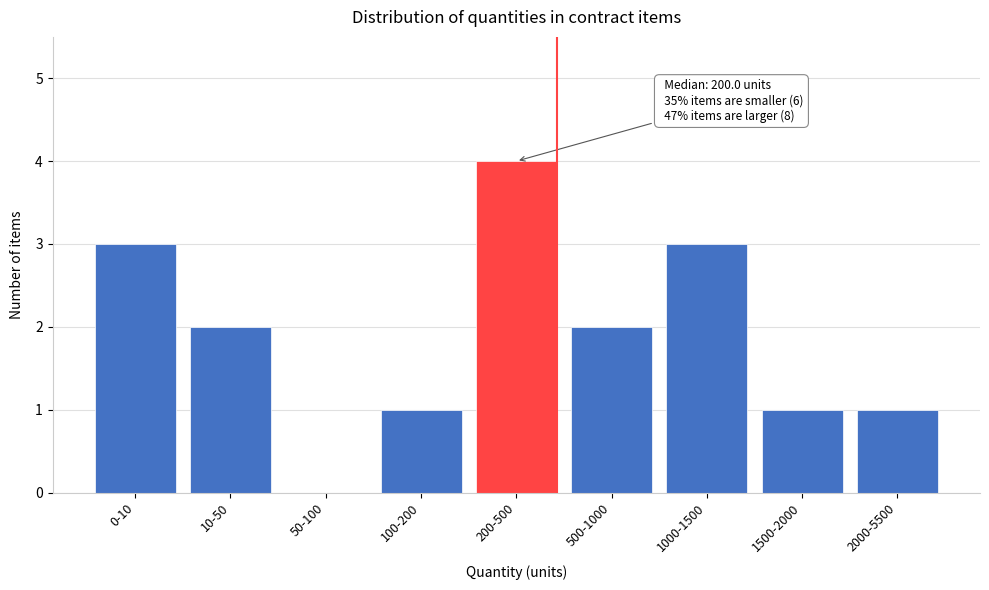

Reading left to right, what are all the values shown in this chart?

0-10=3	10-50=2	50-100=0	100-200=1	200-500=4	500-1000=2	1000-1500=3	1500-2000=1	2000-5500=1